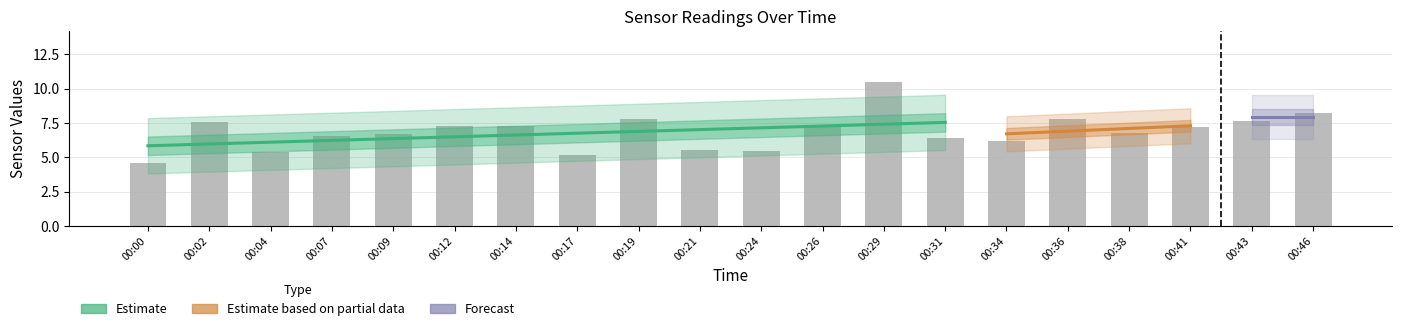

Between 00:29 and 00:09, which is larger?

00:29